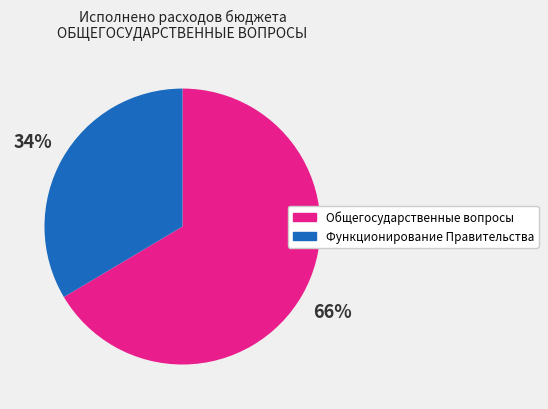

Does any single category account for the majority?

Yes